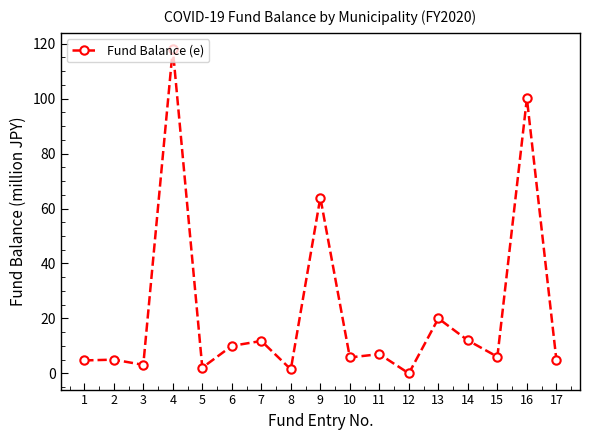

At which label does the data first exceed 6?

4